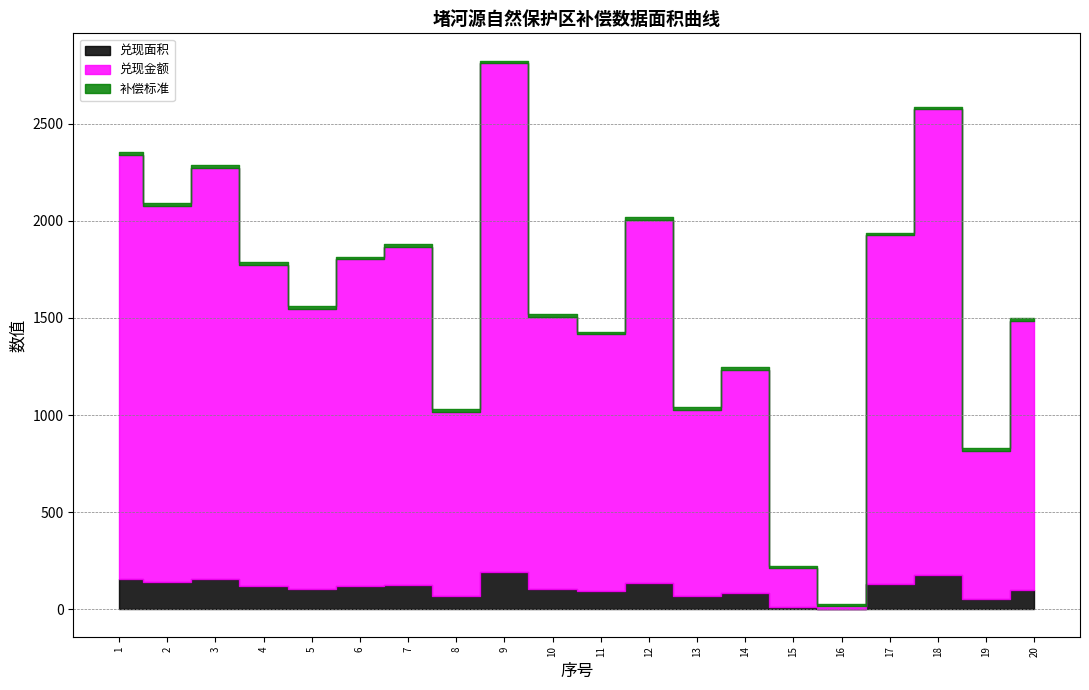

At how many categories does at least one series exceed 1817?

6